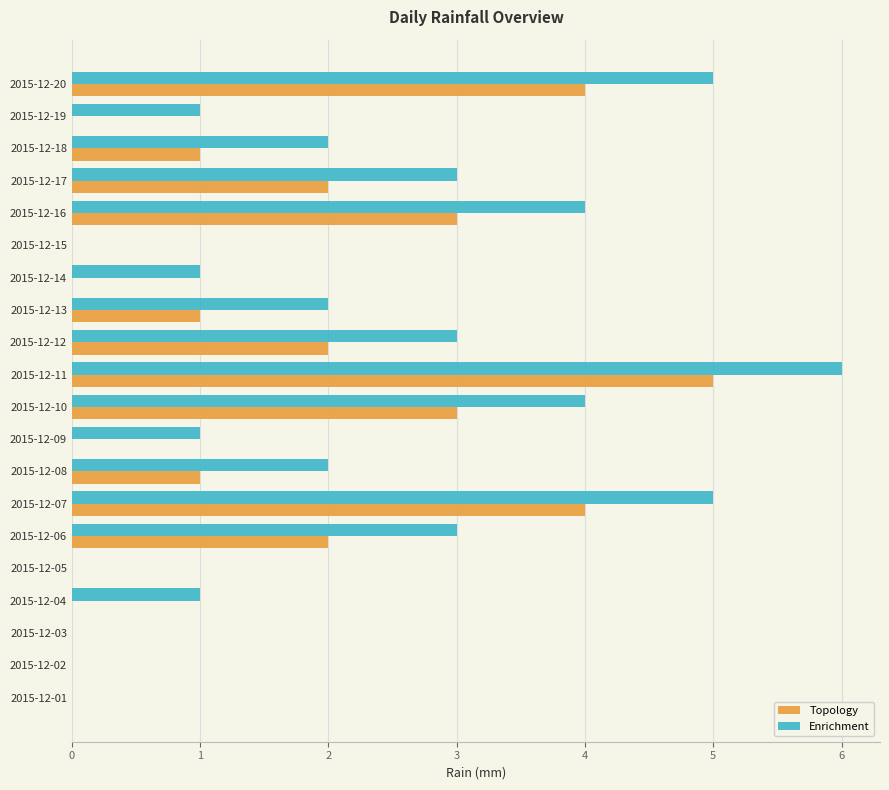

Count the number of data series in this chart.

2